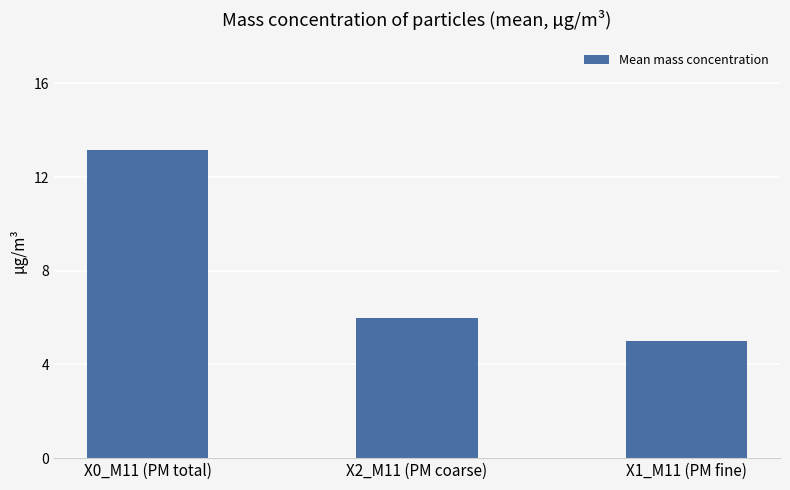

What is the sum of all values?

24.1